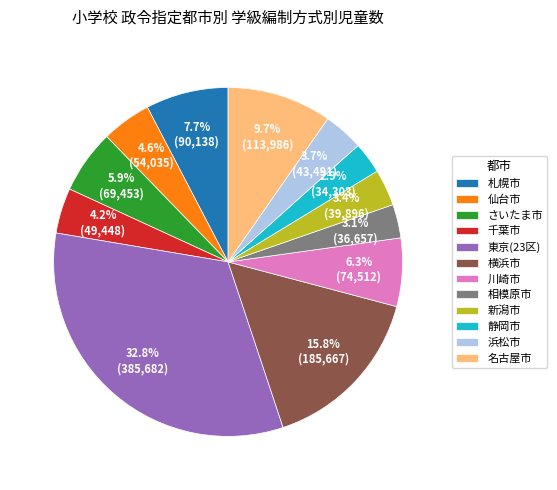

To the nearest percent, what portion does 相模原市 represent?

3%